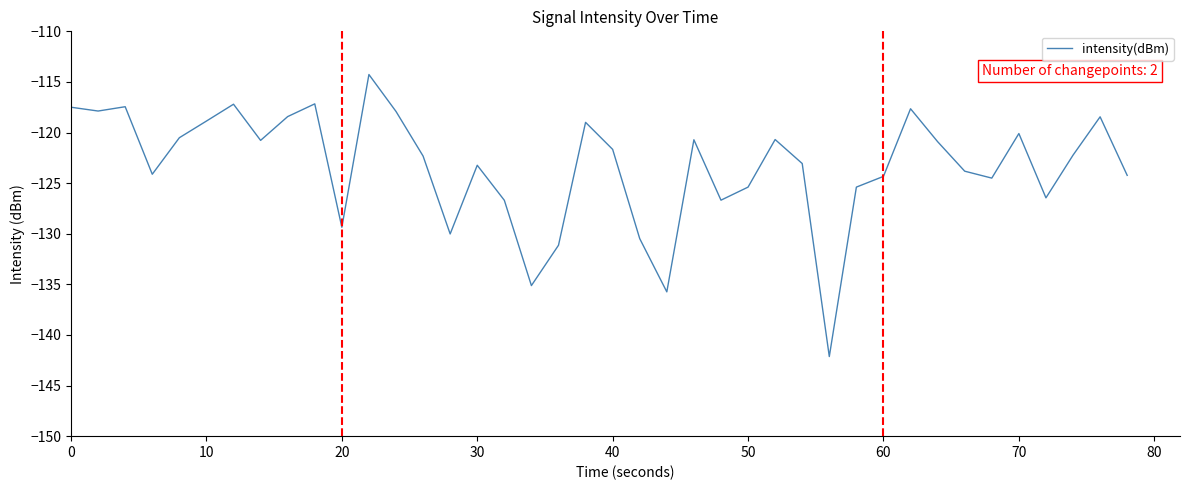

What is the maximum value shown in the chart?

-114.3